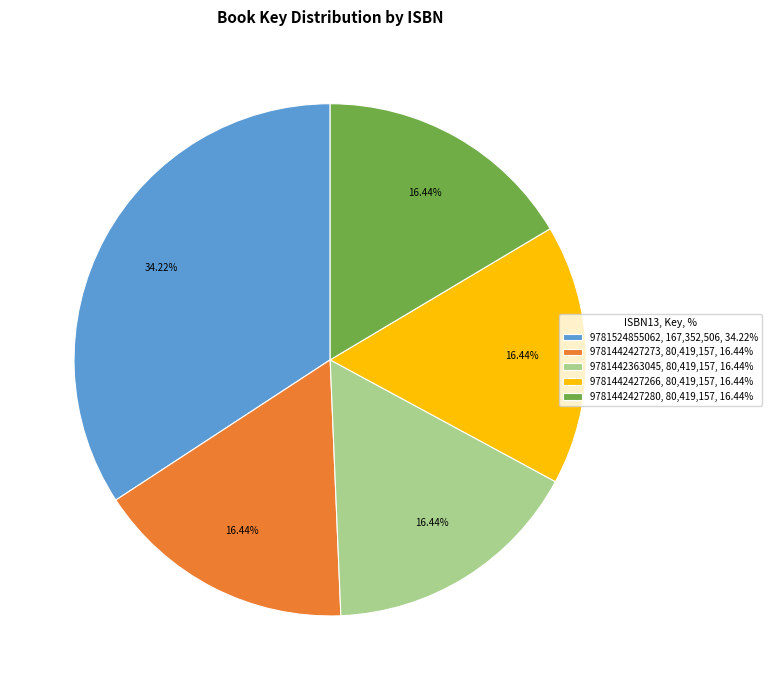

How many slices are in this pie chart?

5